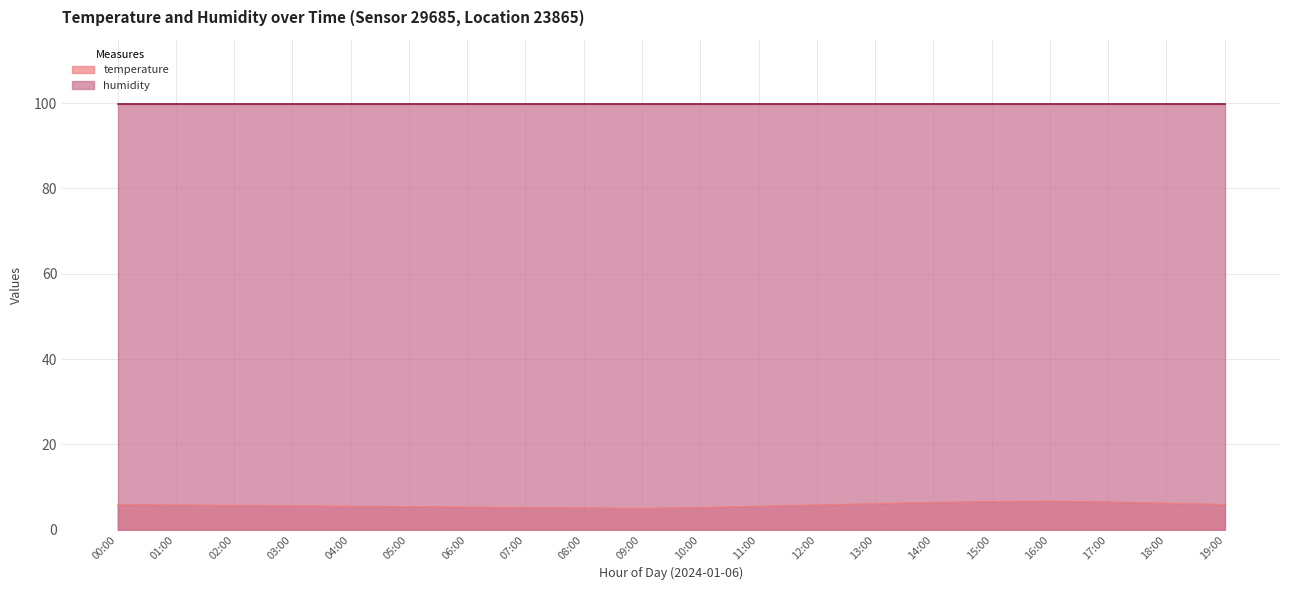

What is the difference between the values at 12:00 and 16:00?

0.9